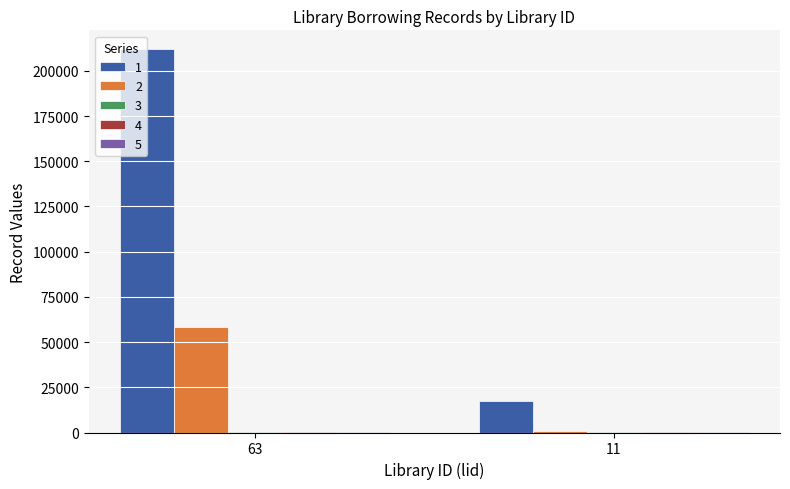

Reading left to right, extract all data points from this chart.

1: 63=211814	11=17634
2: 63=58317	11=886
3: 63=44	11=119
4: 63=16	11=19
5: 63=162	11=92